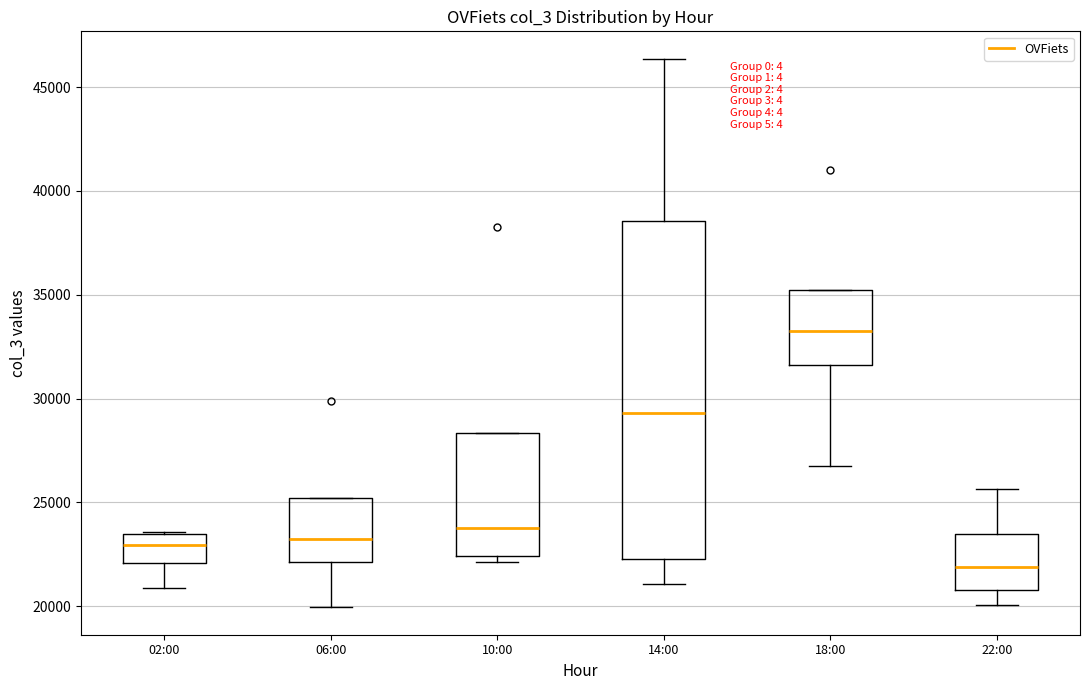

Which box has the highest median line?

18:00